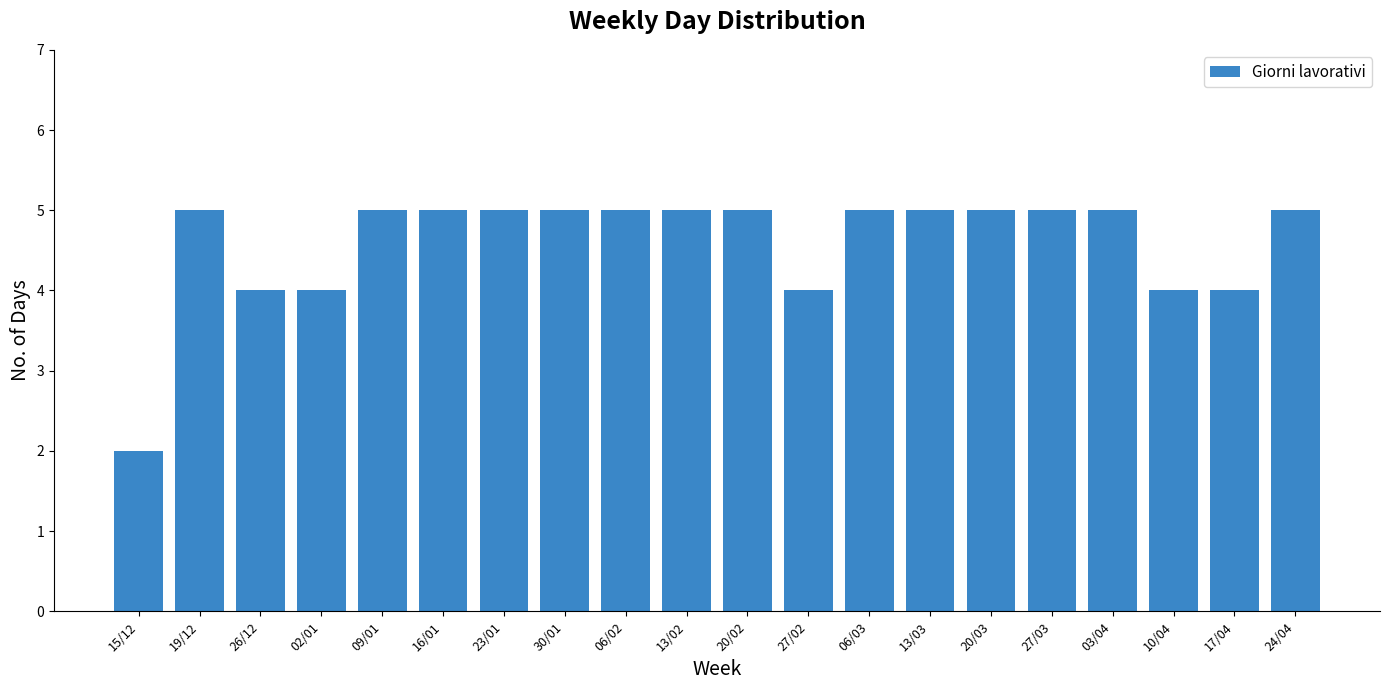

What is the difference between the values at 03/04 and 02/01?

1